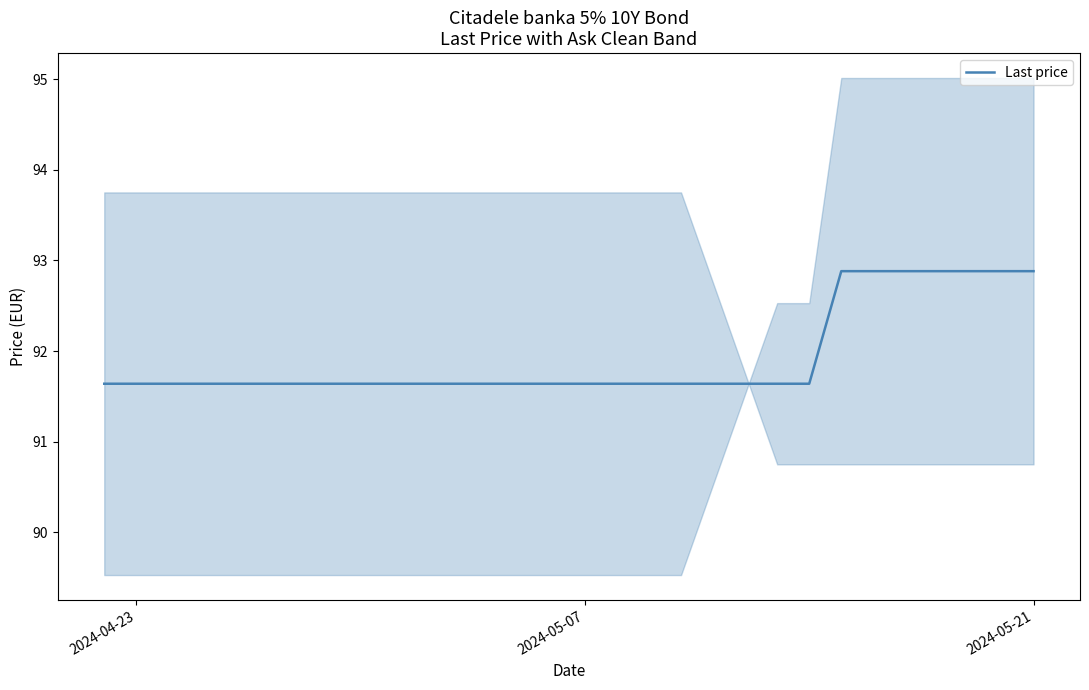

Is this an area chart (filled region under the line)?

No